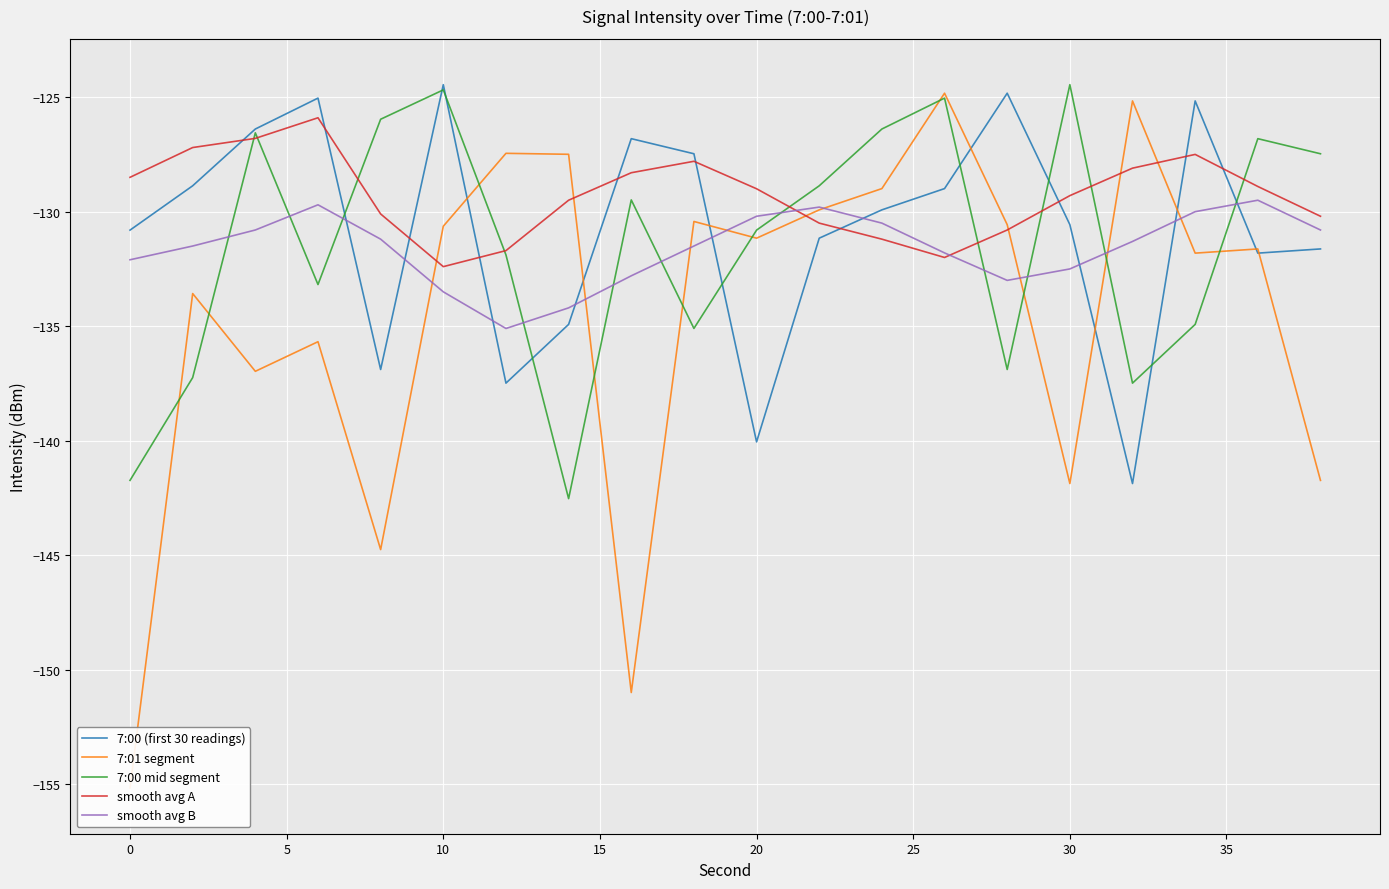

Which series has the largest total across all categories?

smooth avg A